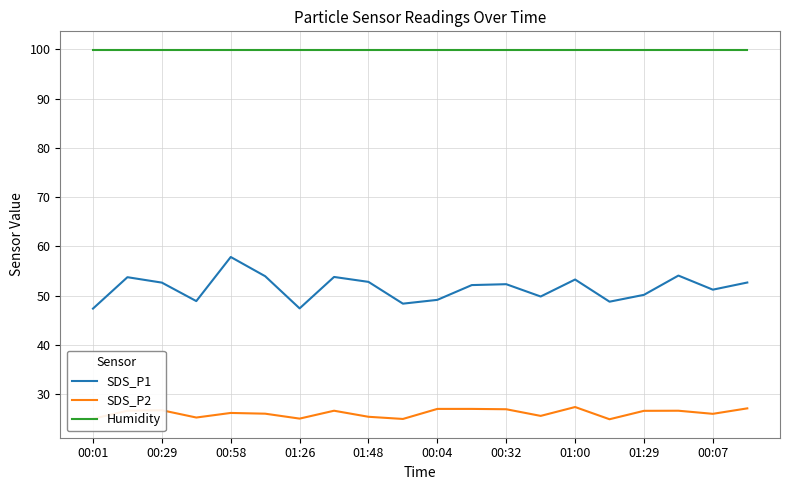

True or false: SDS_P1 and SDS_P2 cross at least once.

False